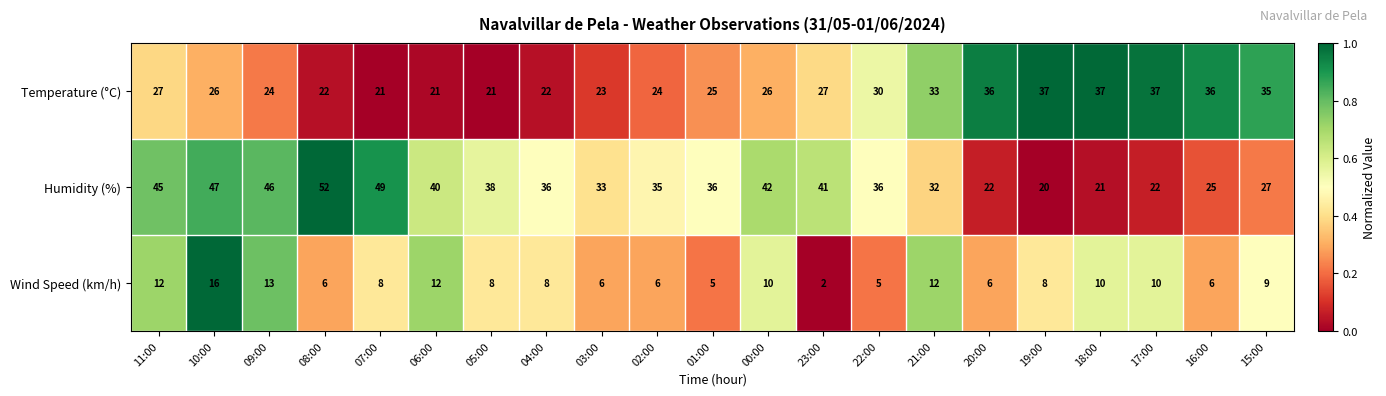

Count the number of data series in this chart.

3